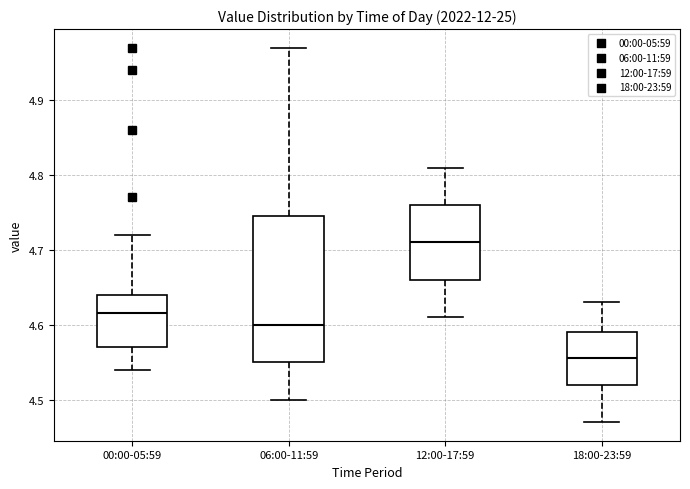

Reading left to right, transcribe this box plot: for each box, give where its median line is, the range the box spans, and where its two whiskers end, as read against the y-axis. The values are not printed on the chart, so give them approximately, as read against the axis.

00:00-05:59: median 4.62, box 4.57 to 4.64, whiskers 4.54 to 4.72
06:00-11:59: median 4.60, box 4.55 to 4.75, whiskers 4.50 to 4.97
12:00-17:59: median 4.71, box 4.66 to 4.76, whiskers 4.61 to 4.81
18:00-23:59: median 4.56, box 4.52 to 4.59, whiskers 4.47 to 4.63